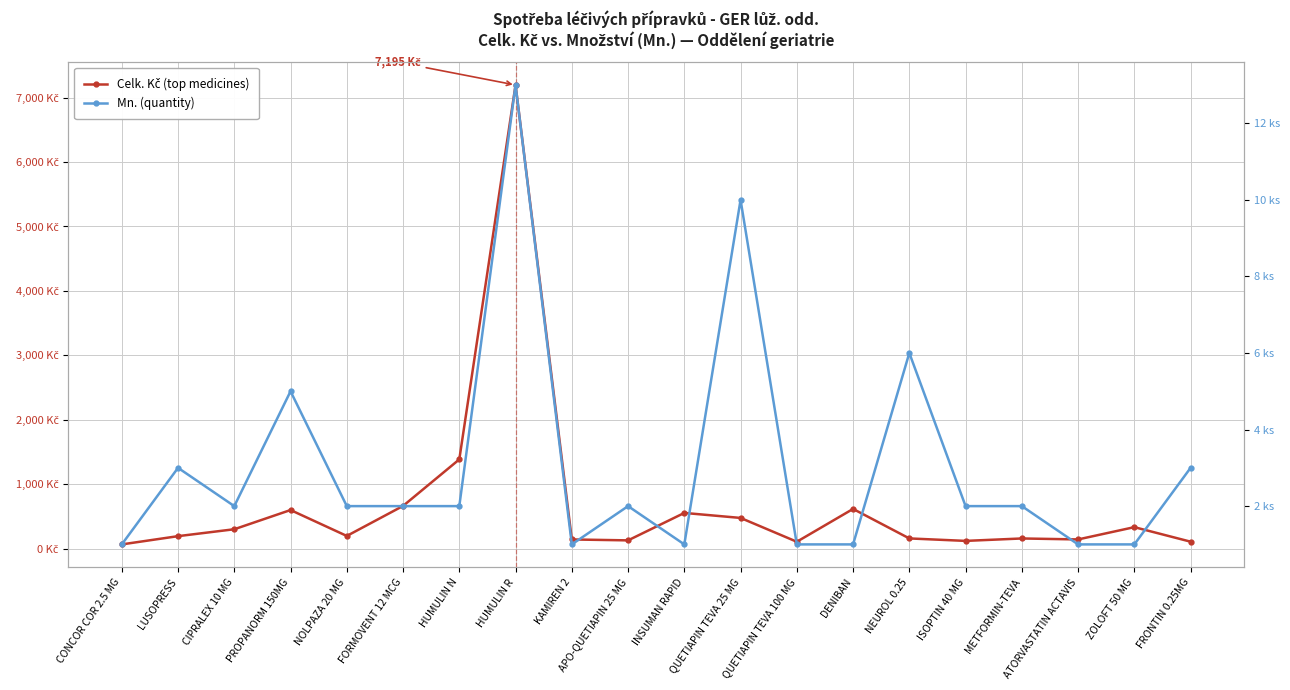

Read the Mn. (quantity) value at DENIBAN.

1.0